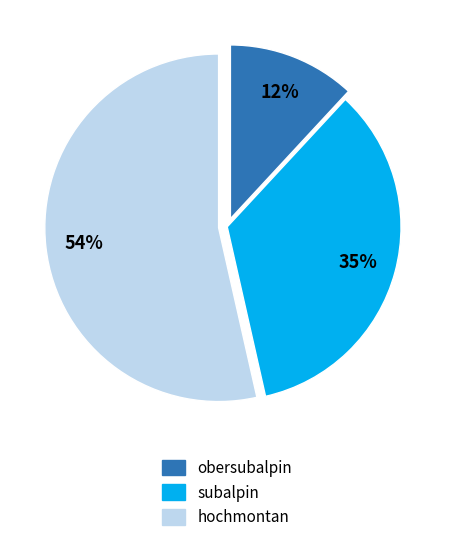

Which category has the smallest portion of the pie?

obersubalpin